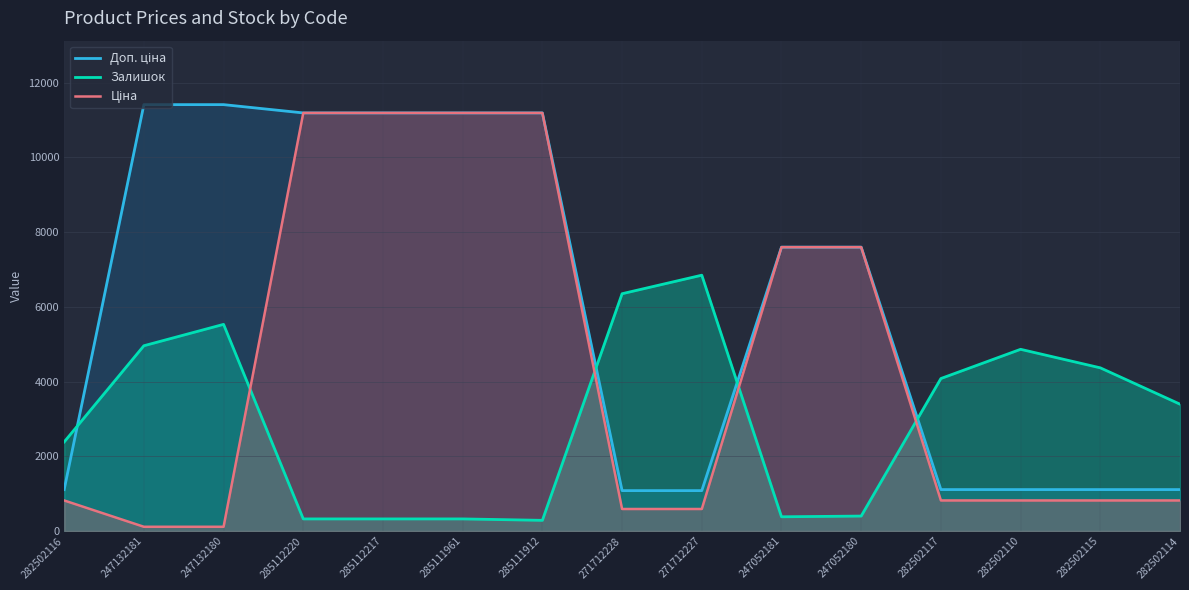

Where is the first local minimum for Залишок?

285111912